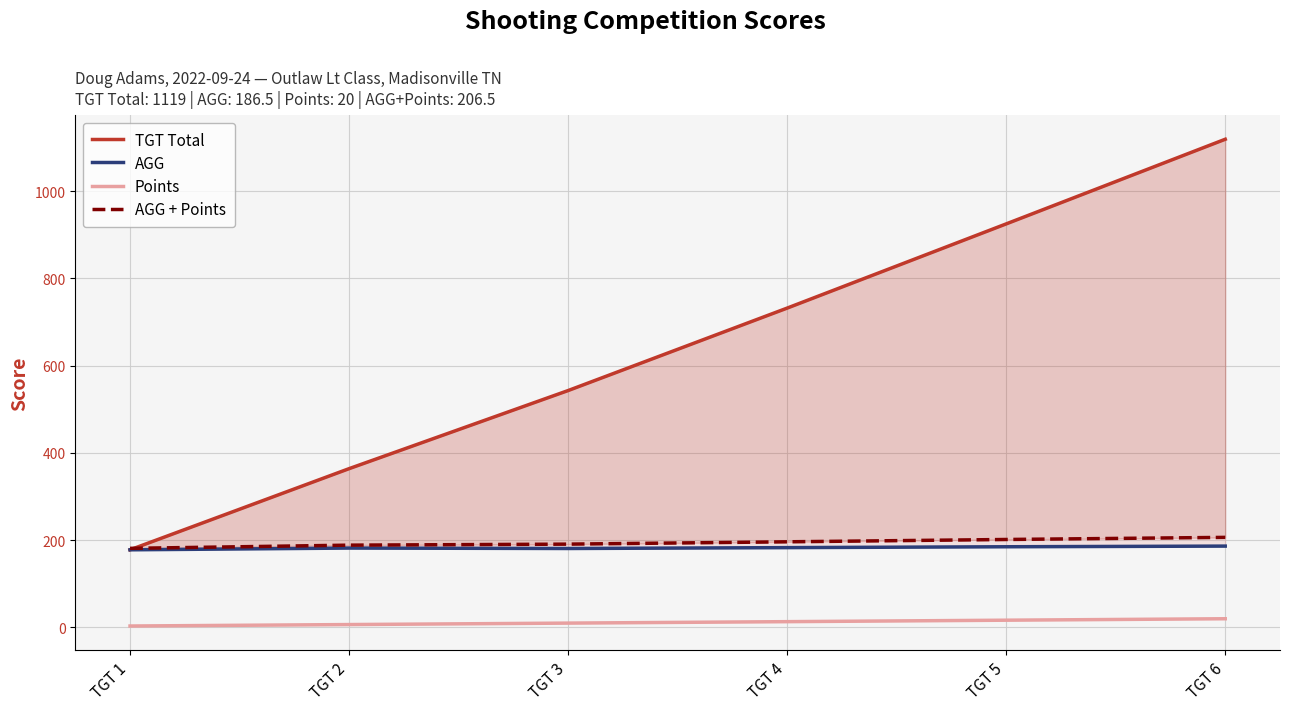

What is the minimum value shown in the chart?

3.3